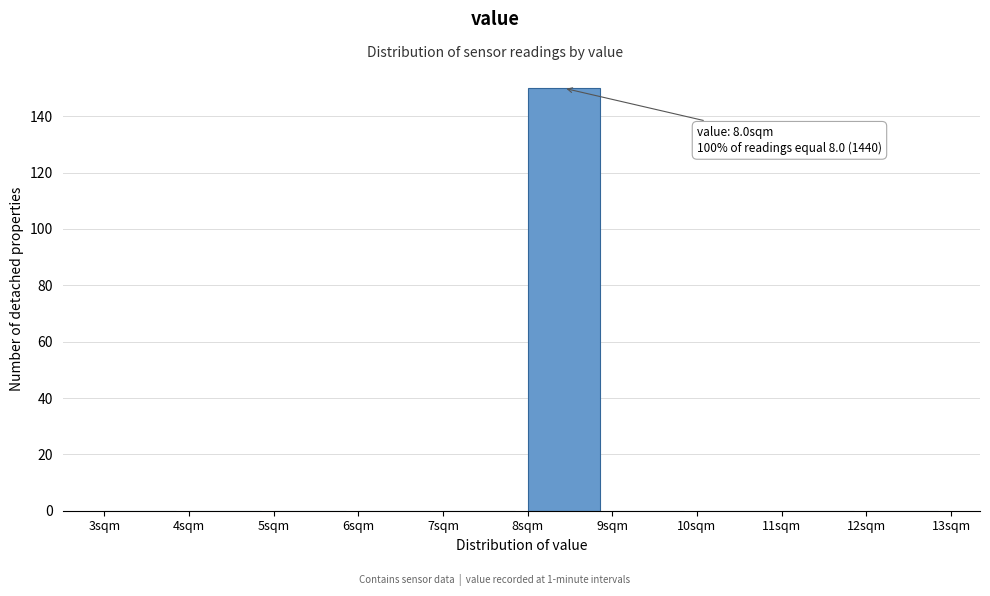

Which range on the x-axis has the tallest bar?

8 to 9